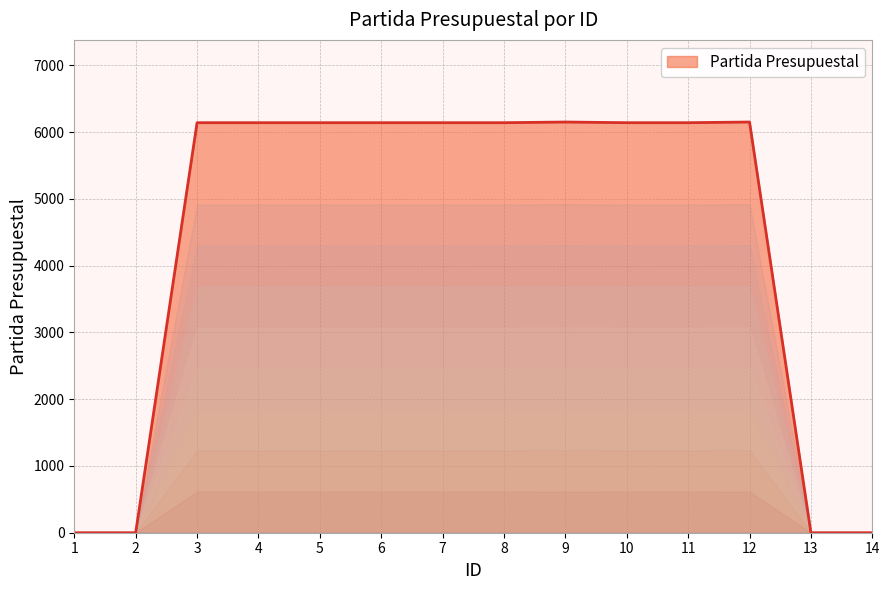

Is it true that the value at 4 is 8555?

False